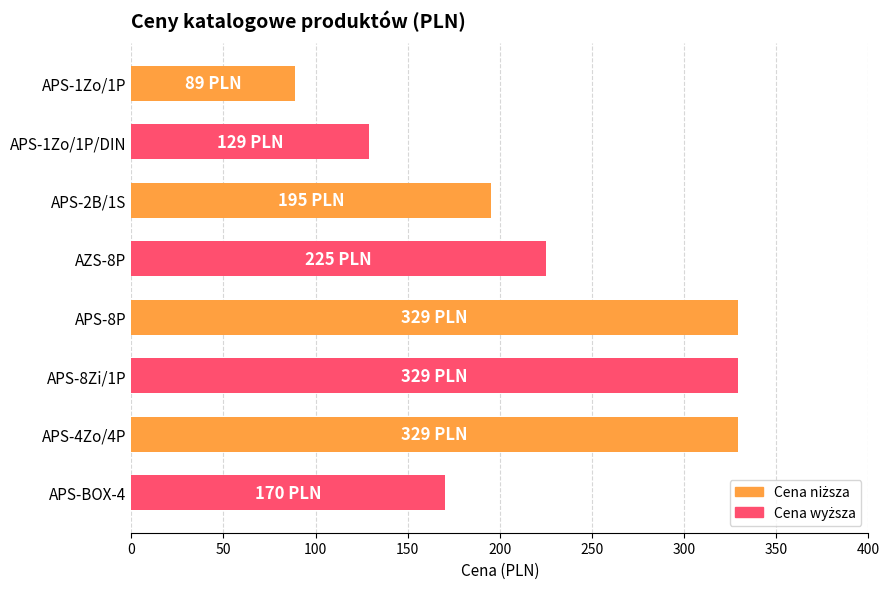

Approximately how many times larger is the value at APS-8P compared to APS-BOX-4?

1.9